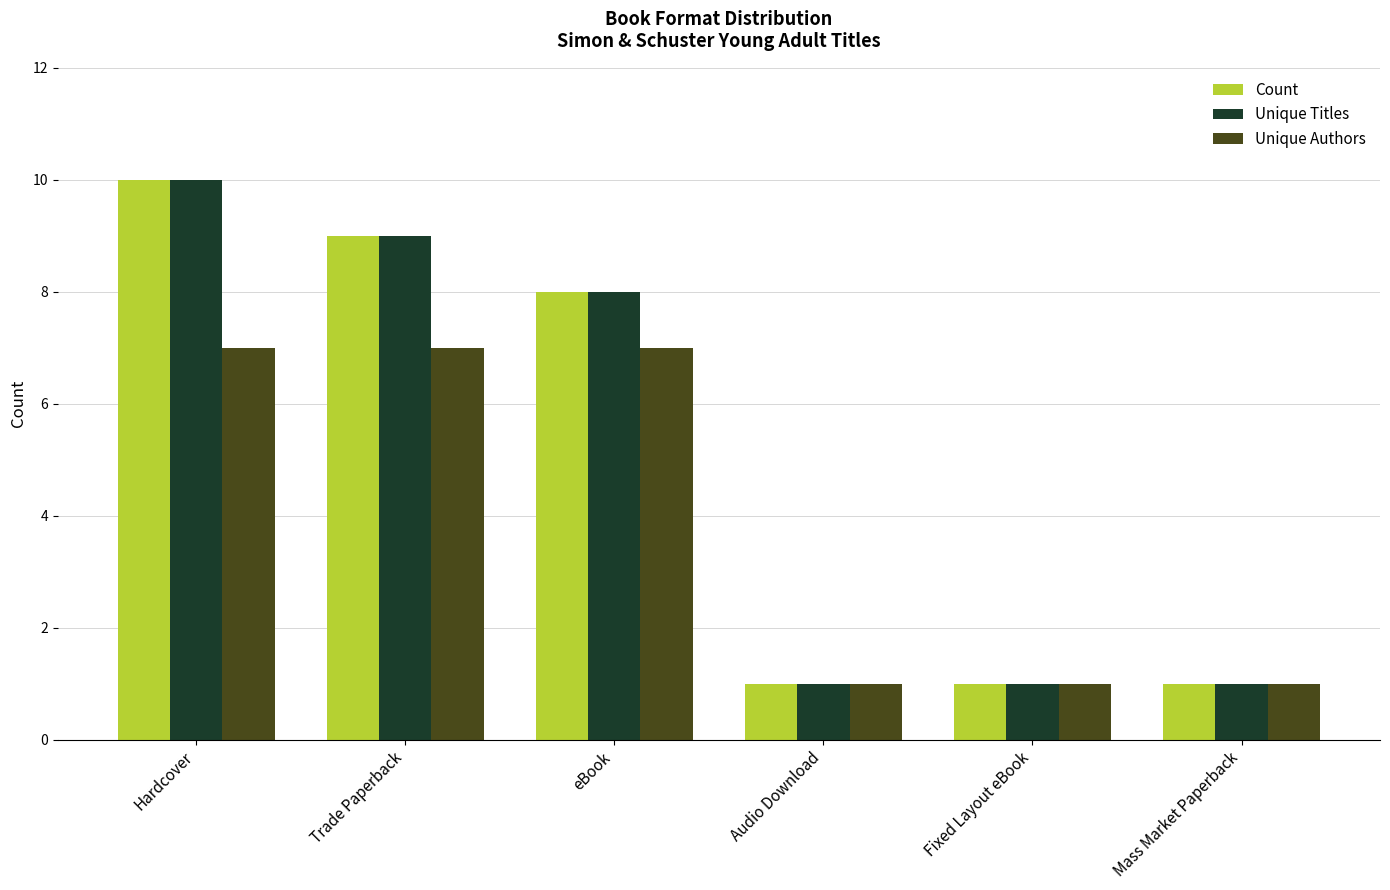

What position from the left is Audio Download?

4